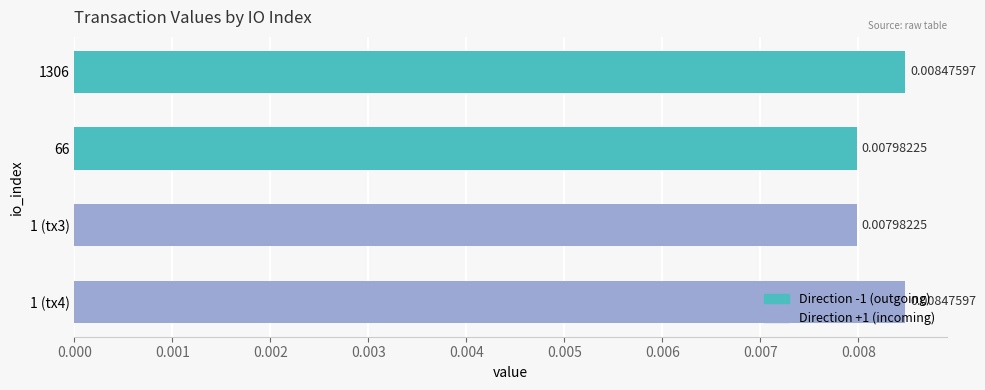

Between 66 and 1306, which is larger?

1306